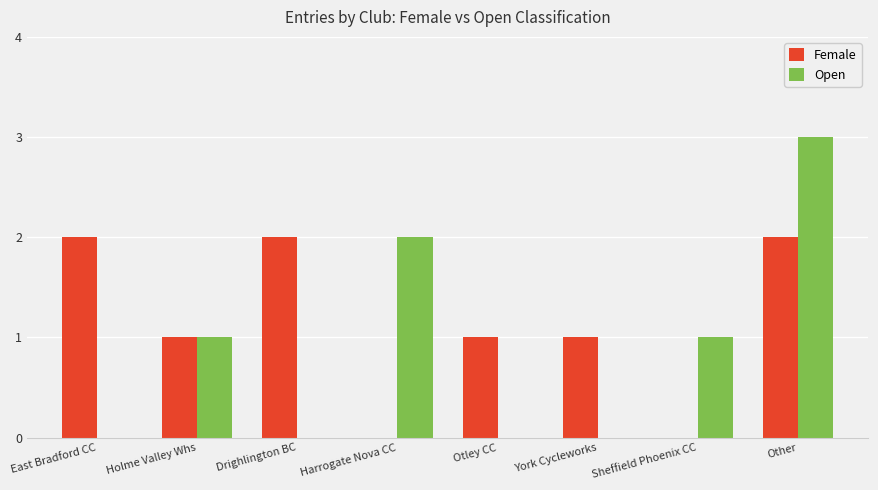

Are the bars grouped side by side (vs. stacked)?

Yes